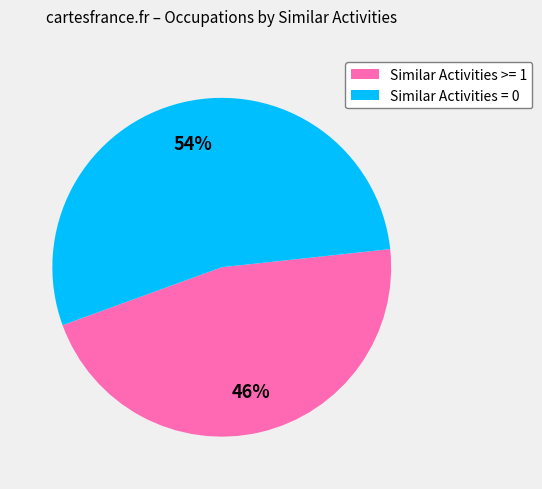

To the nearest percent, what is the average slice percentage?

50%